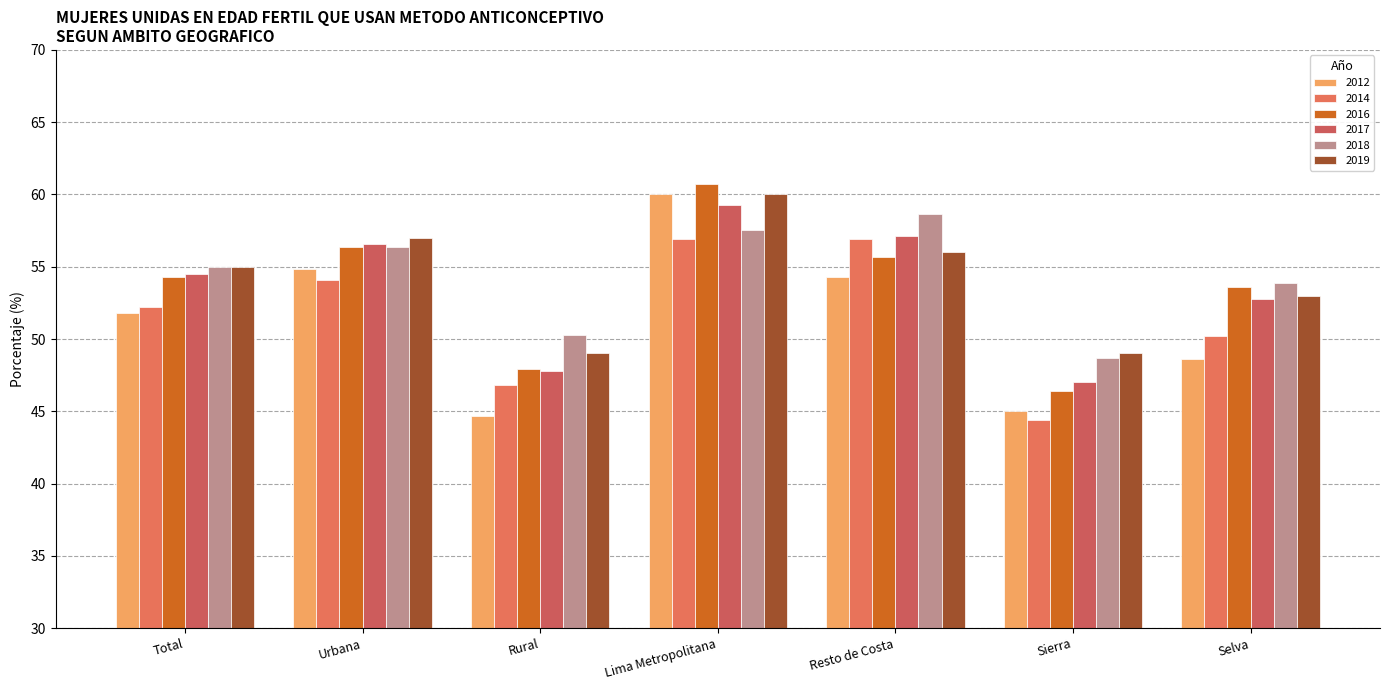

Are the bars grouped side by side (vs. stacked)?

Yes